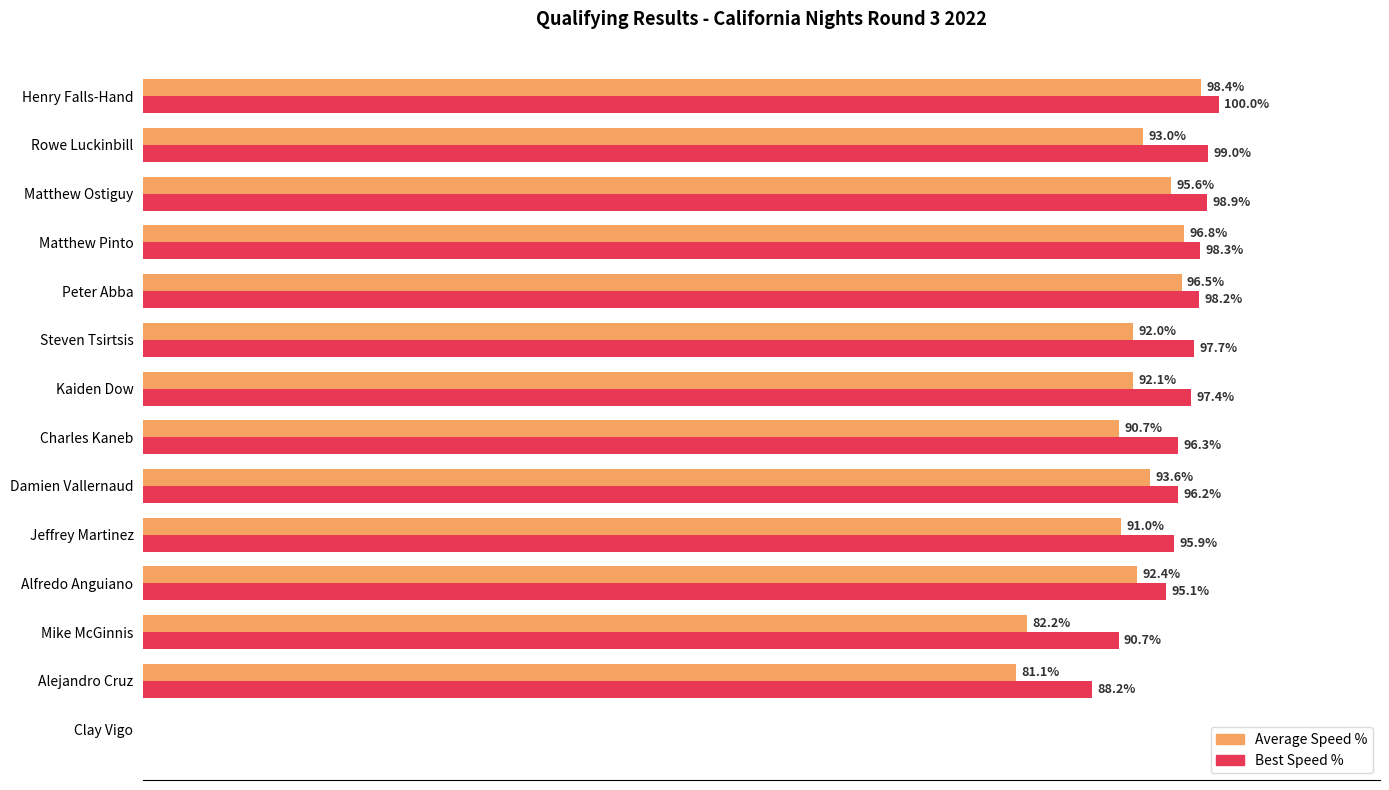

At which category is the sum across all series the highest?

Henry Falls-Hand